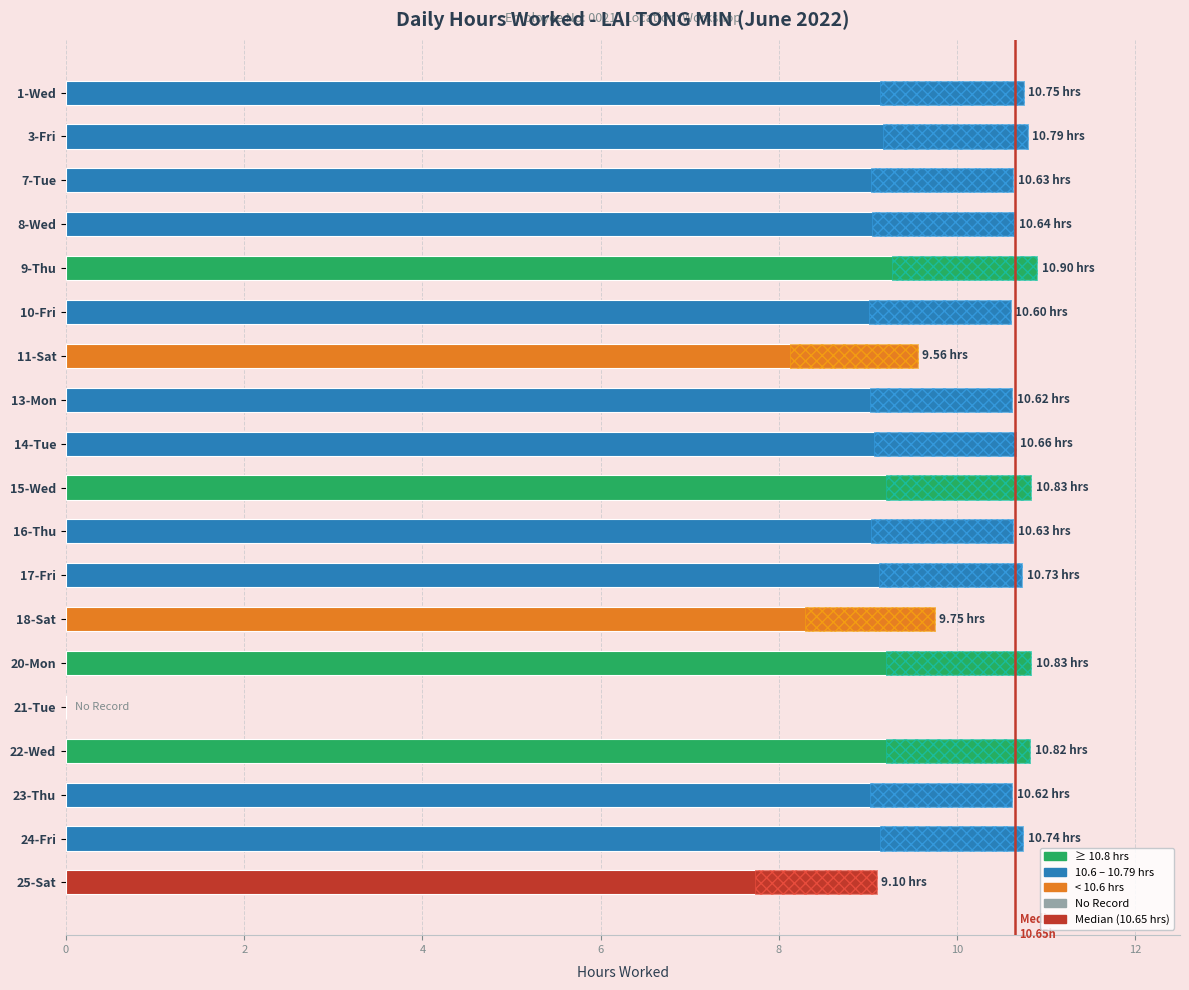

True or false: the data shows 10.8 at 3-Fri.

True